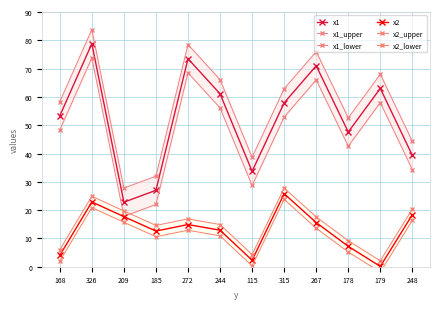

What is the difference between the x1_lower values at 326 and 179?

15.8